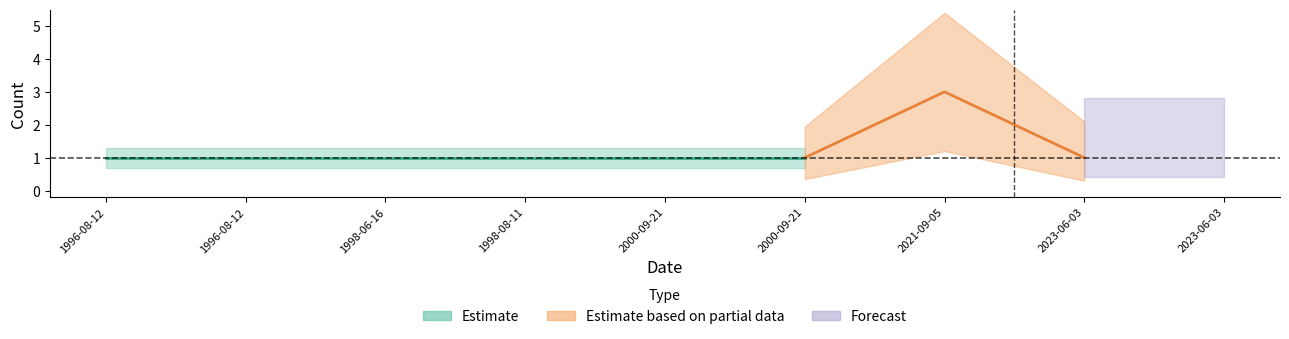

Which category has the highest value in the Count_lower series?

2021-09-05